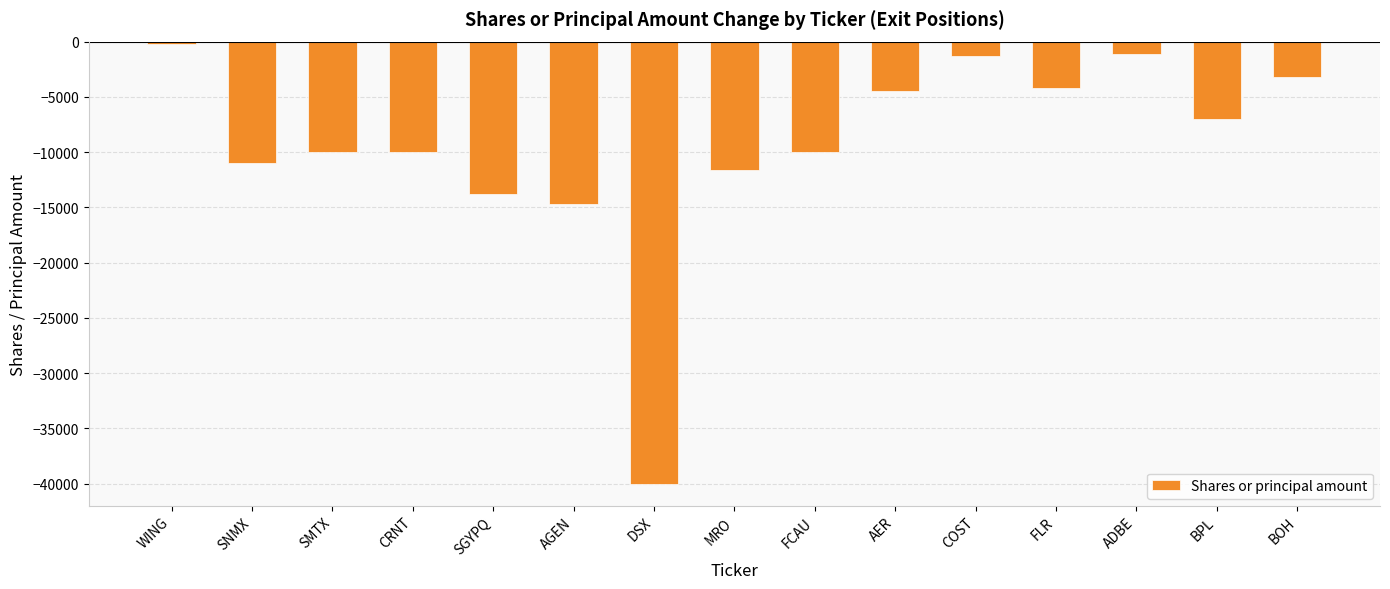

What is the label of the 13th bar from the right?

SMTX